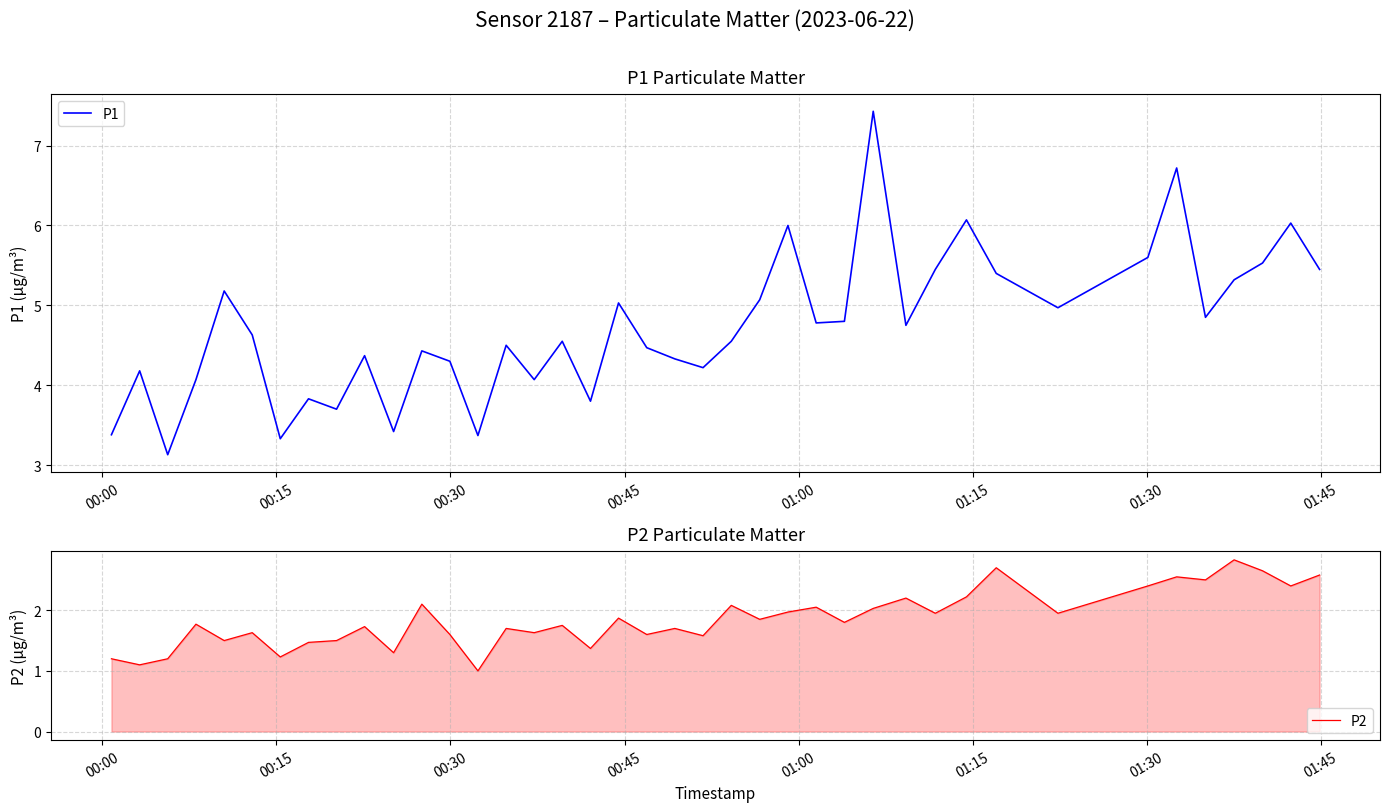

What is the highest value of the P1 series?

7.4